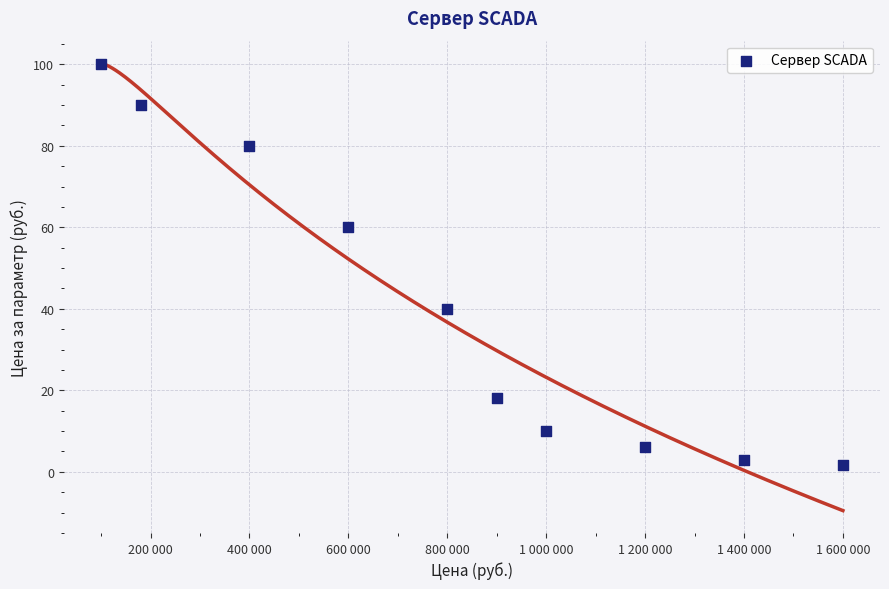

What is the range of Y values (max minus min)?

98.4